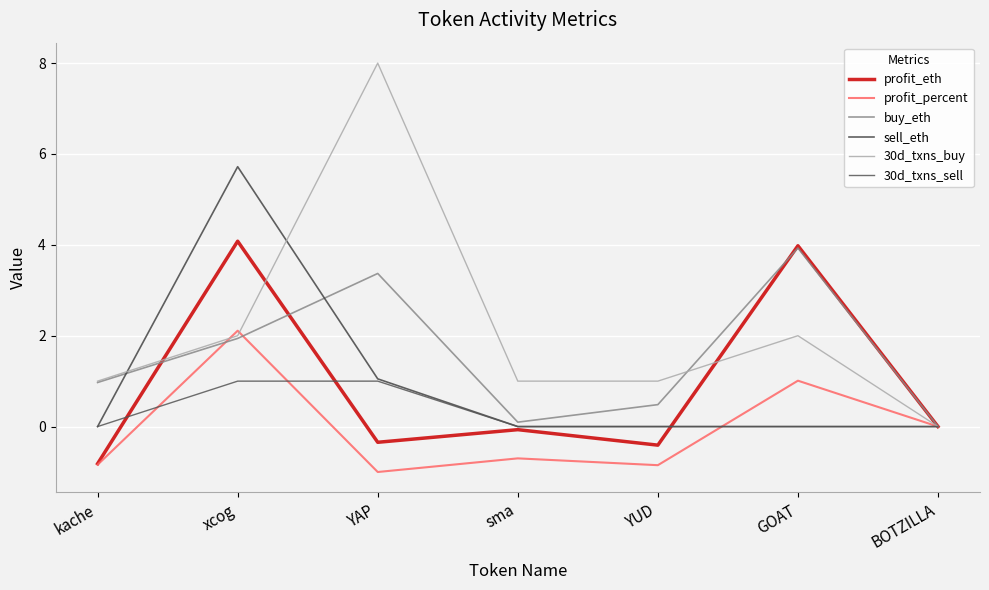

Is the value of buy_eth at GOAT greater than the value of 30d_txns_sell at xcog?

Yes